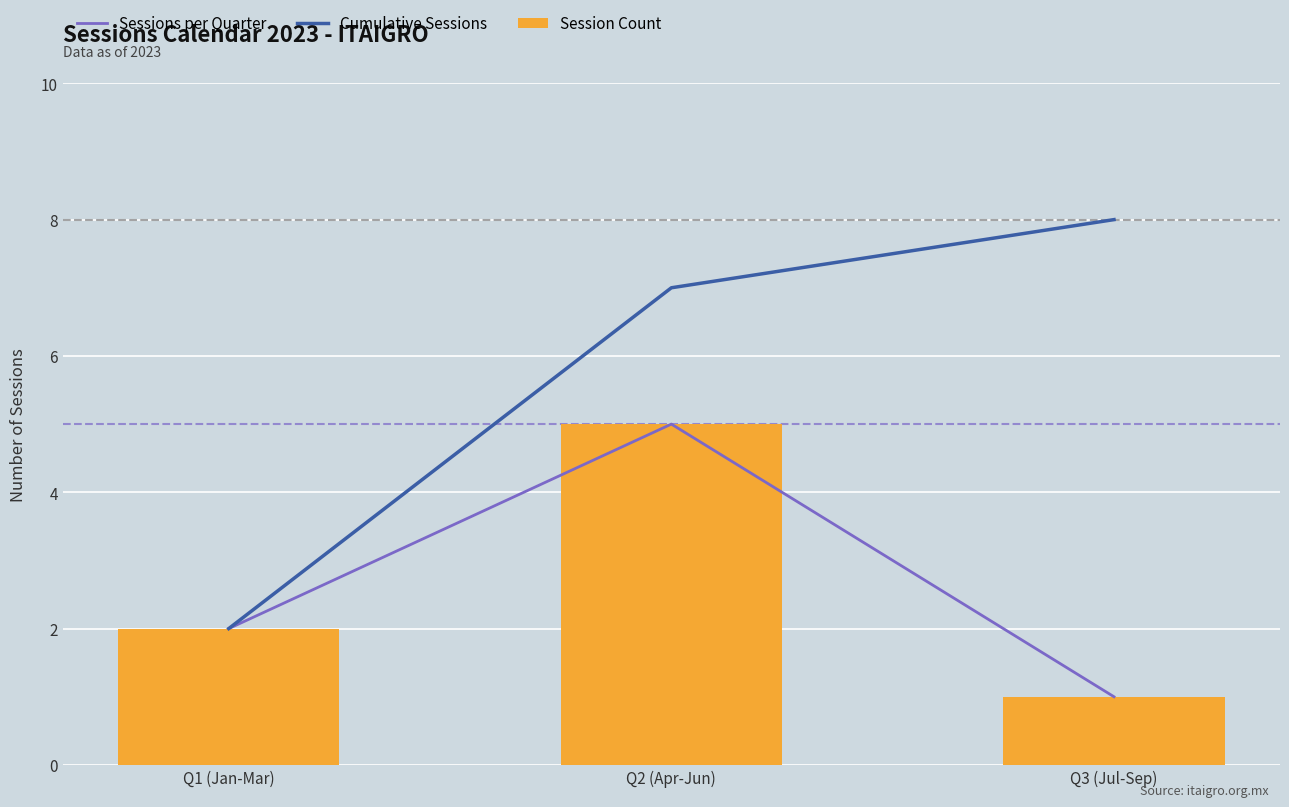

What is the label of the 1st bar from the right?

Q3 (Jul-Sep)